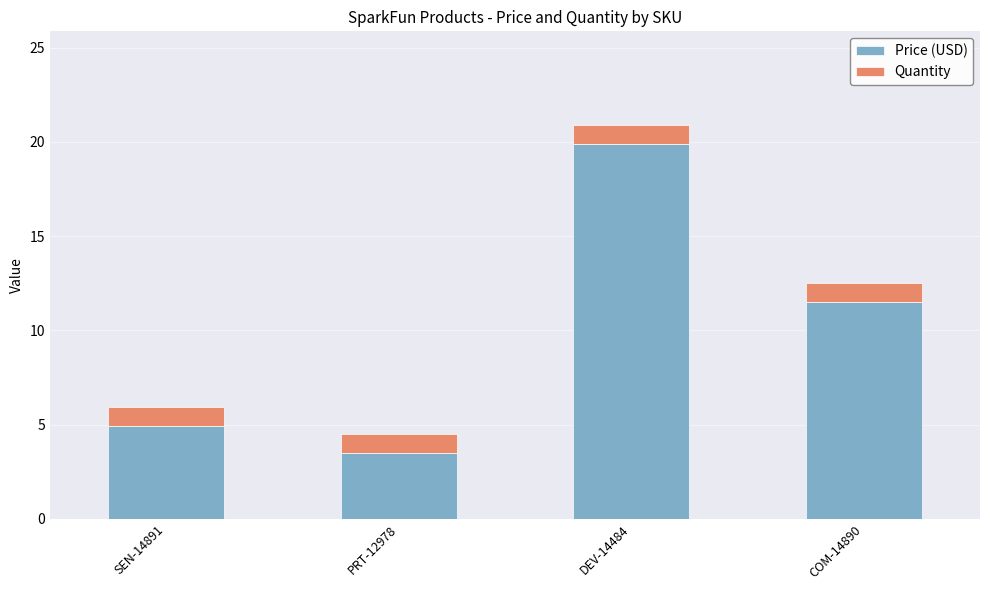

Which category has the lowest value in the Price (USD) series?

PRT-12978